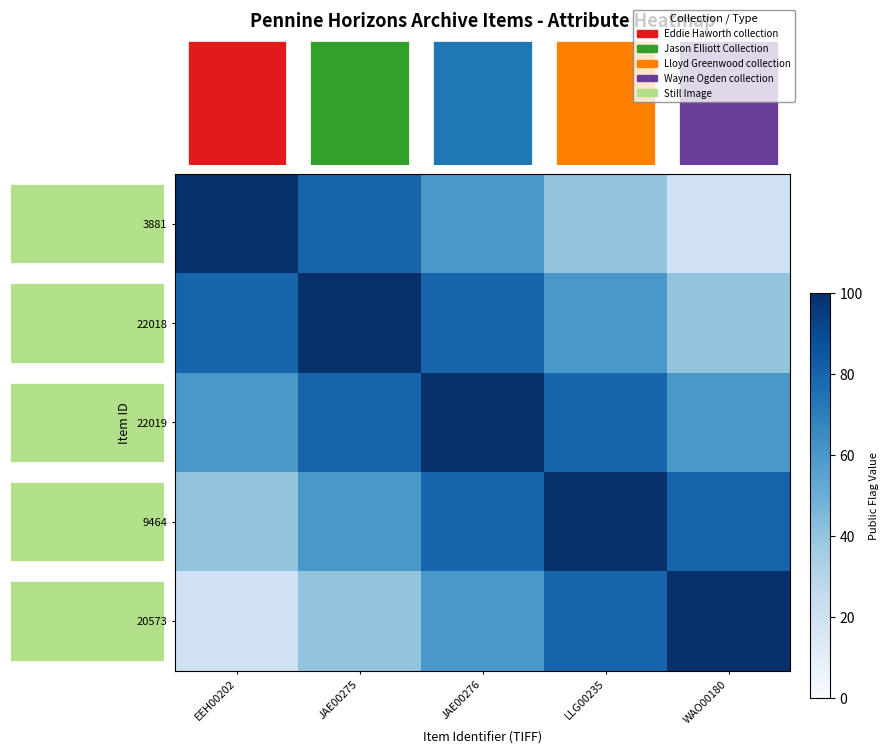

What is the maximum value for 22019?

100.0